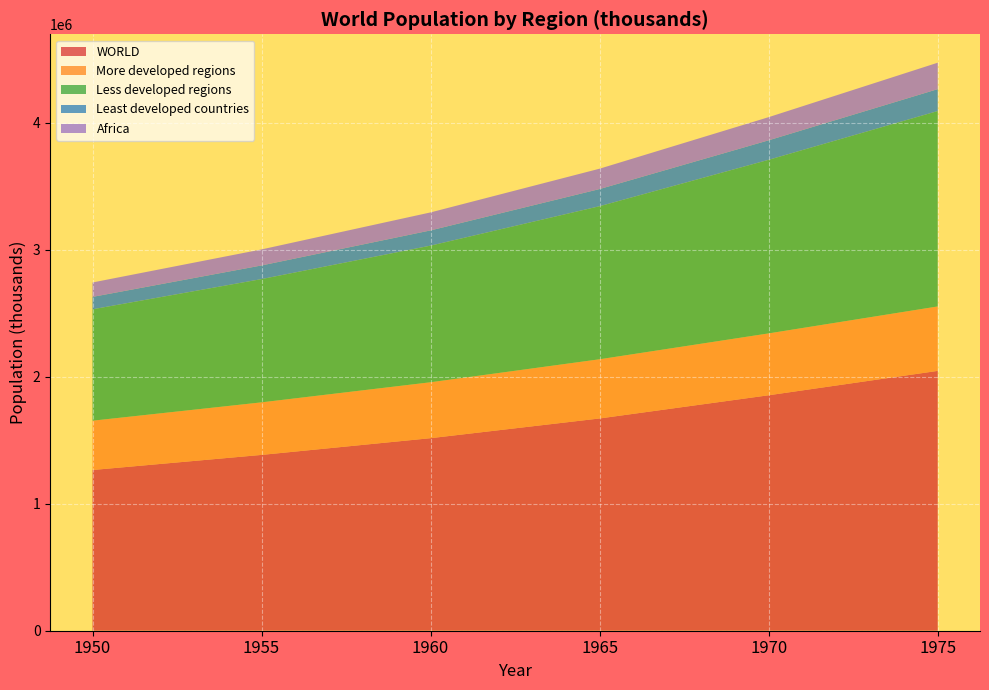

Reading left to right, list all the values displayed in this chart.

WORLD: 1950=1266021.3	1955=1385031.9	1960=1516840.6	1965=1672170.0	1970=1854941.9	1975=2046951.6
More developed regions: 1950=388403.1	1955=414023.5	1960=440536.5	1965=466342.3	1970=487367.2	1975=507669.8
Less developed regions: 1950=877618.2	1955=971008.4	1960=1076304.0	1965=1205827.6	1970=1367574.7	1975=1539281.8
Least developed countries: 1950=97667.8	1955=107494.9	1960=119994.1	1965=135133.0	1970=153549.6	1975=172654.6
Africa: 1950=113585.5	1955=126164.3	1960=141709.8	1965=160309.1	1970=182335.1	1975=208108.9